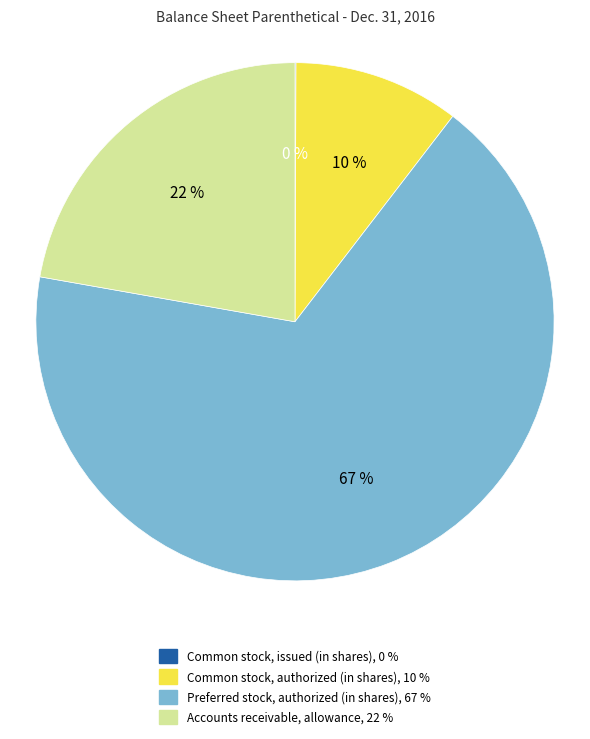

Between Accounts receivable, allowance and Common stock, authorized (in shares), which is larger?

Accounts receivable, allowance